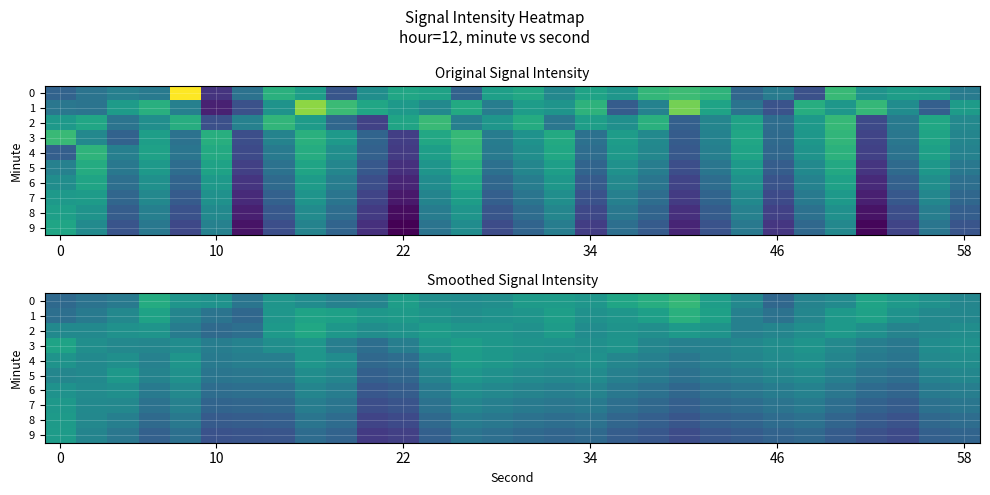

What is the greatest value displayed?

-125.8